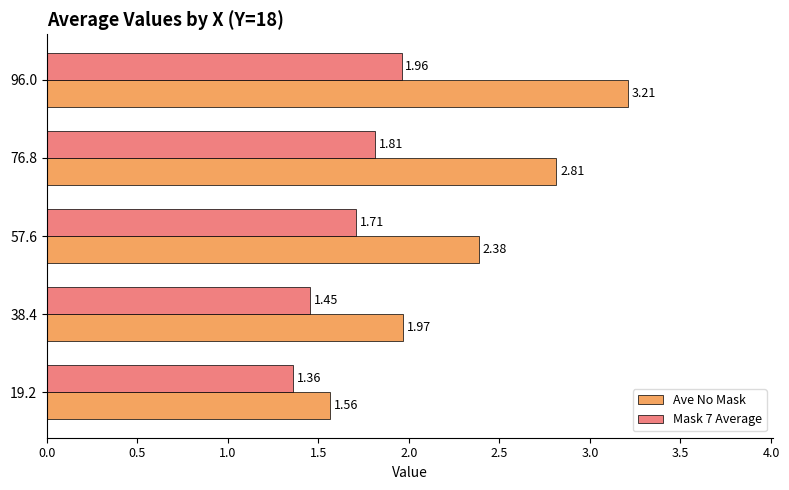

What is the sum of the Ave No Mask values at 76.8 and 38.4?

4.8